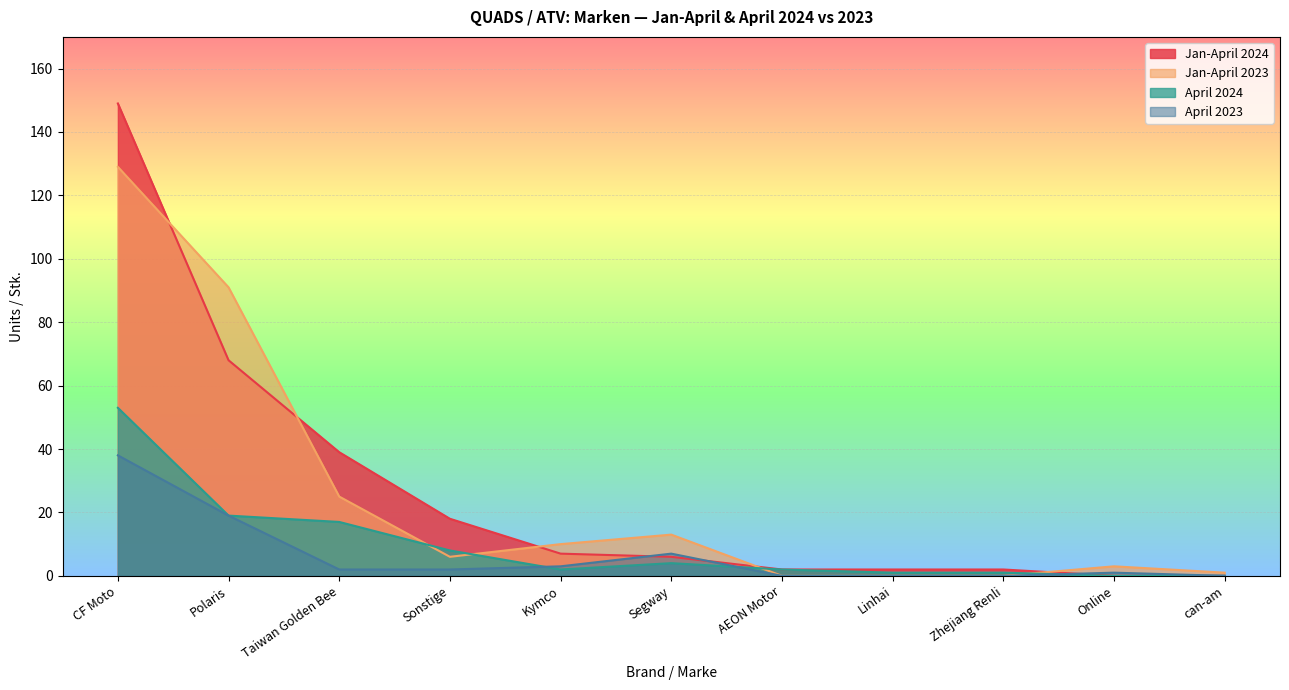

What is the sum of all April 2023 values?

72